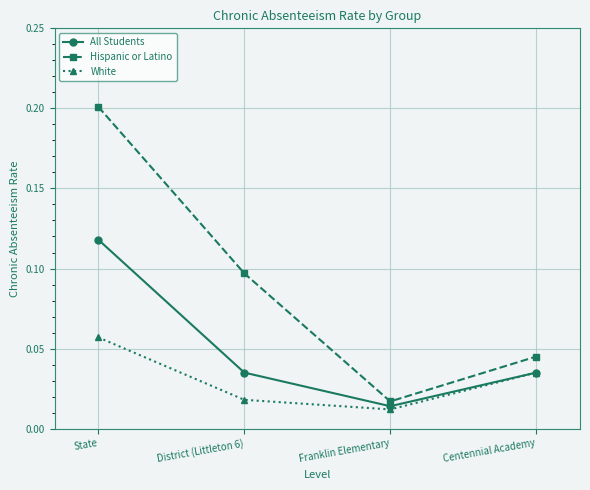

What is the label of the 2nd point from the right?

Franklin Elementary